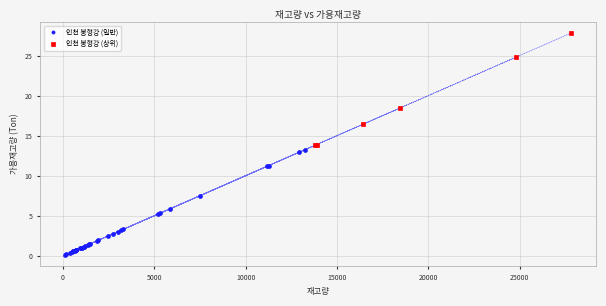

Which series reaches the maximum Y coordinate?

인천 봉형강 (상위)